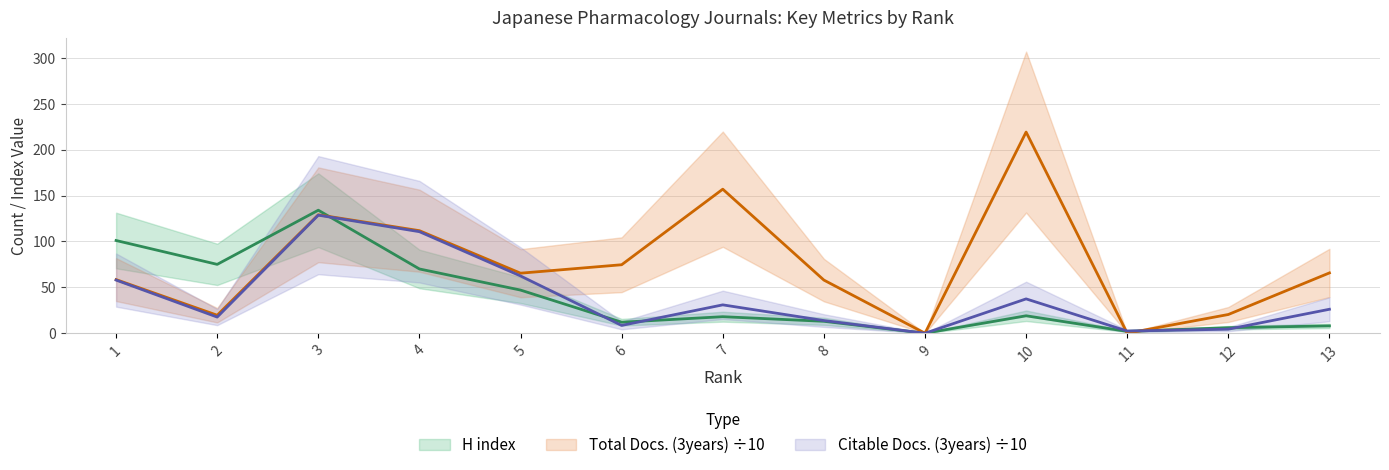

How many lines are shown in the chart?

3